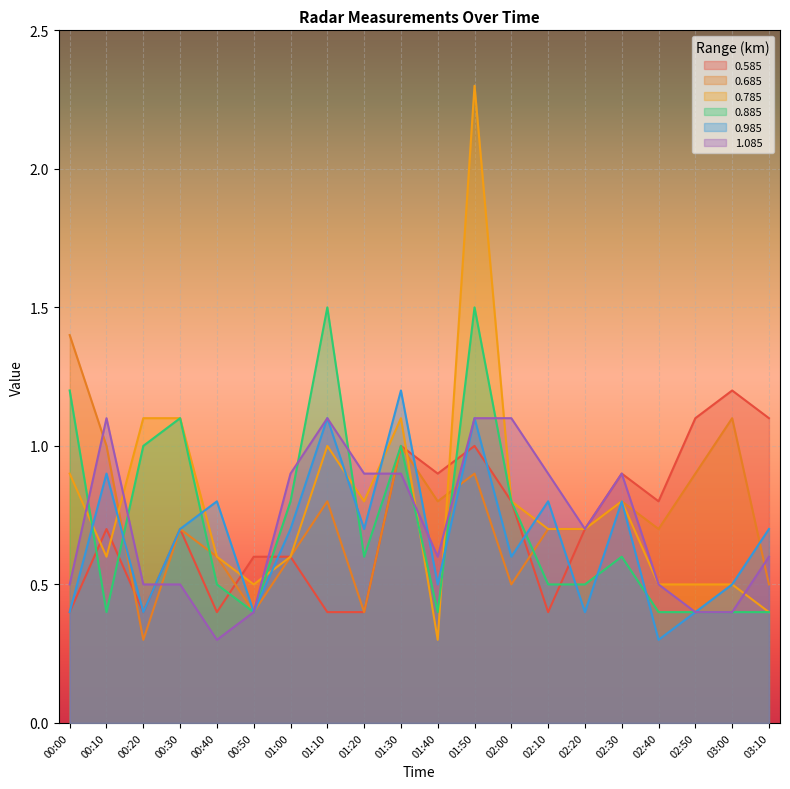

At which category is the sum across all series the highest?

01:50